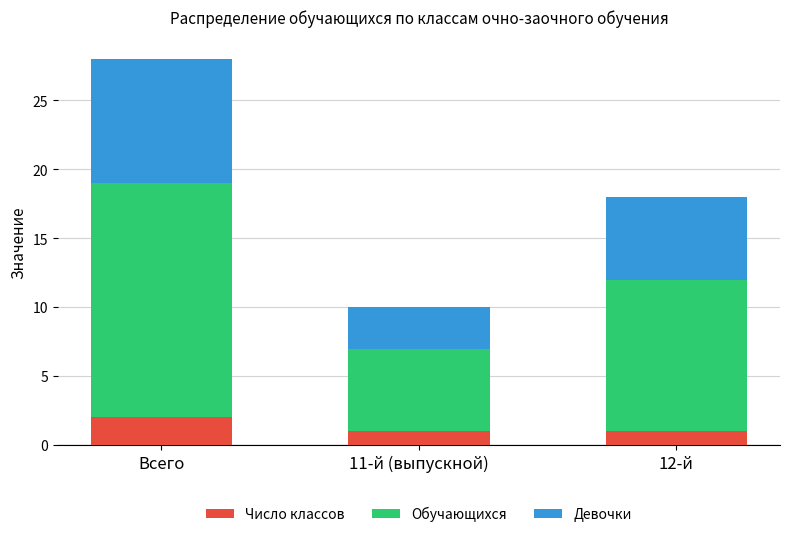

What is the total value across all series at Всего?

28